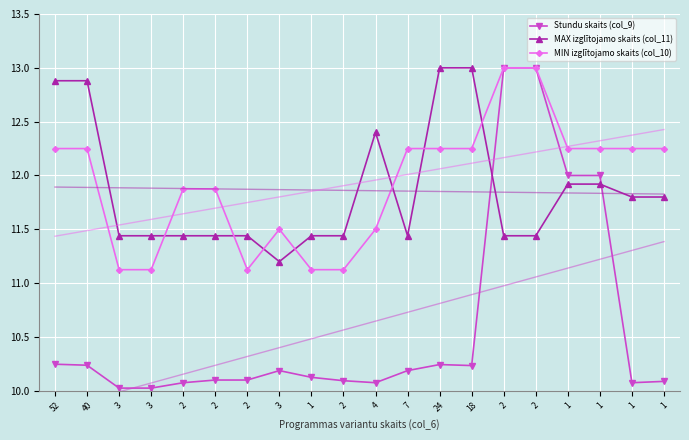

Rank the series at 2 from highest to lowest value.

MIN izglītojamo skaits (col_10), MAX izglītojamo skaits (col_11), Stundu skaits (col_9)